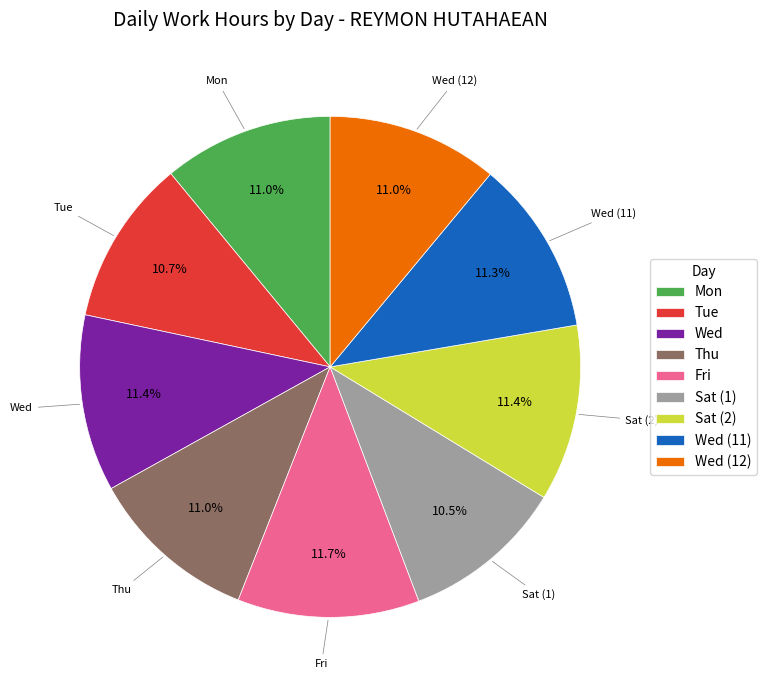

To the nearest percent, what is the combined percentage of Tue and Sat (2)?

22%